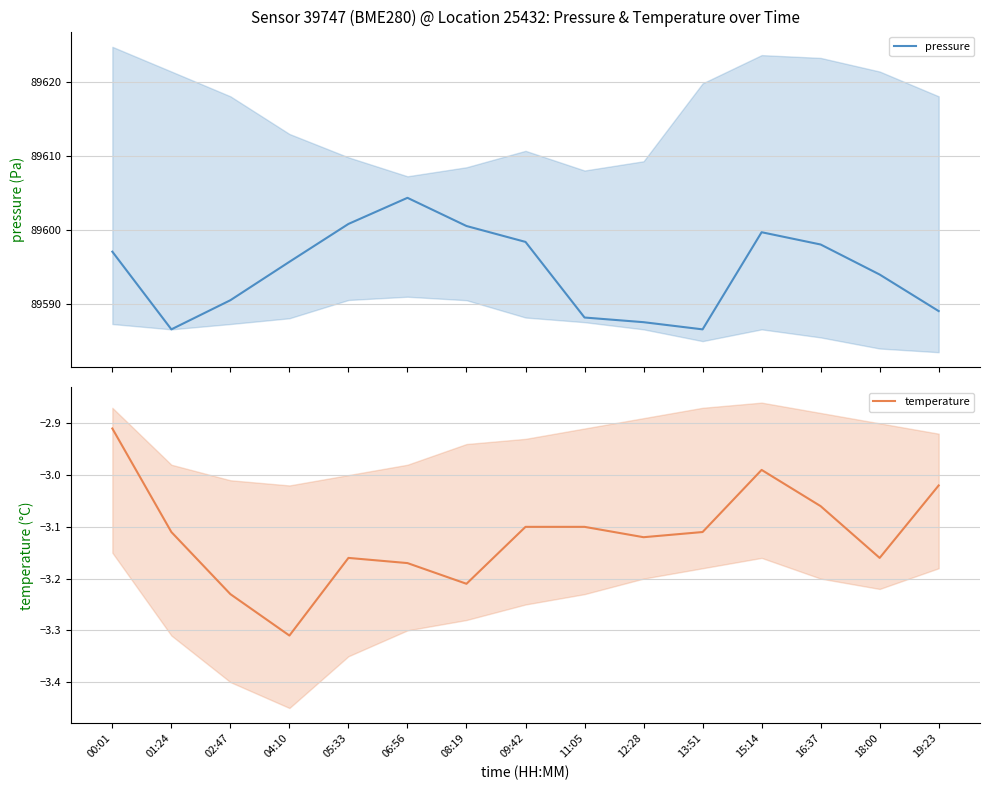

At which label does temperature reach its minimum?

04:10